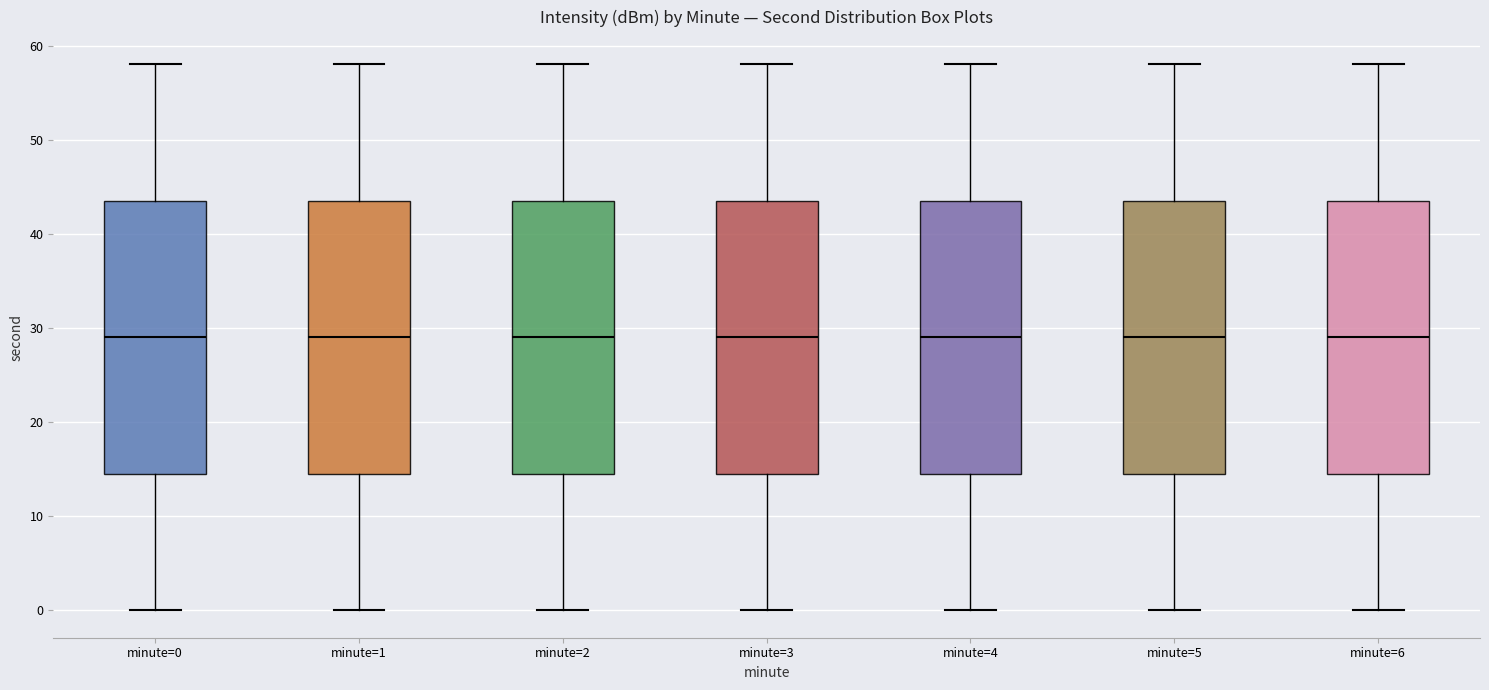

Reading left to right, read every box against the y-axis: the position of its median line, the range the box covers, and the ends of its whiskers. The values are not printed on the chart, so give them approximately, as read against the axis.

minute=0: median 29, box 15 to 44, whiskers 0 to 58
minute=1: median 29, box 15 to 44, whiskers 0 to 58
minute=2: median 29, box 15 to 44, whiskers 0 to 58
minute=3: median 29, box 15 to 44, whiskers 0 to 58
minute=4: median 29, box 15 to 44, whiskers 0 to 58
minute=5: median 29, box 15 to 44, whiskers 0 to 58
minute=6: median 29, box 15 to 44, whiskers 0 to 58